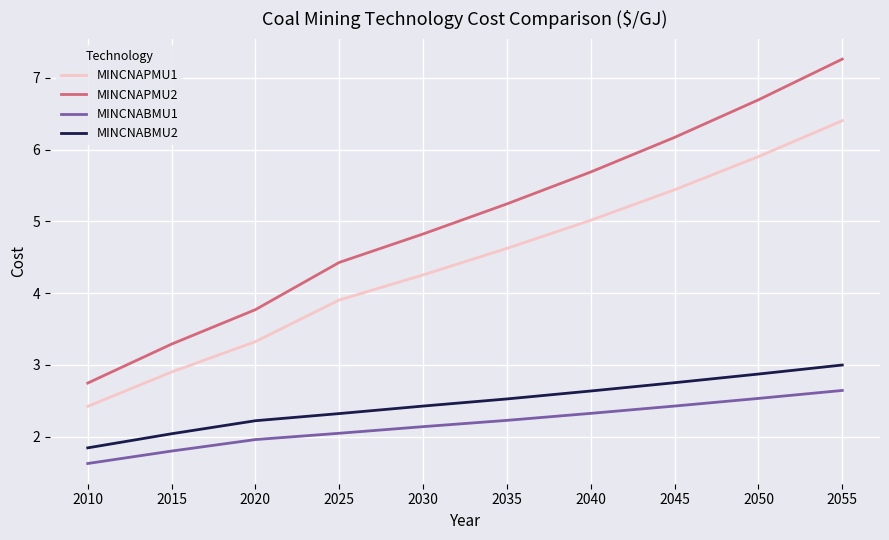

Does the chart display data point markers on the line(s)?

No